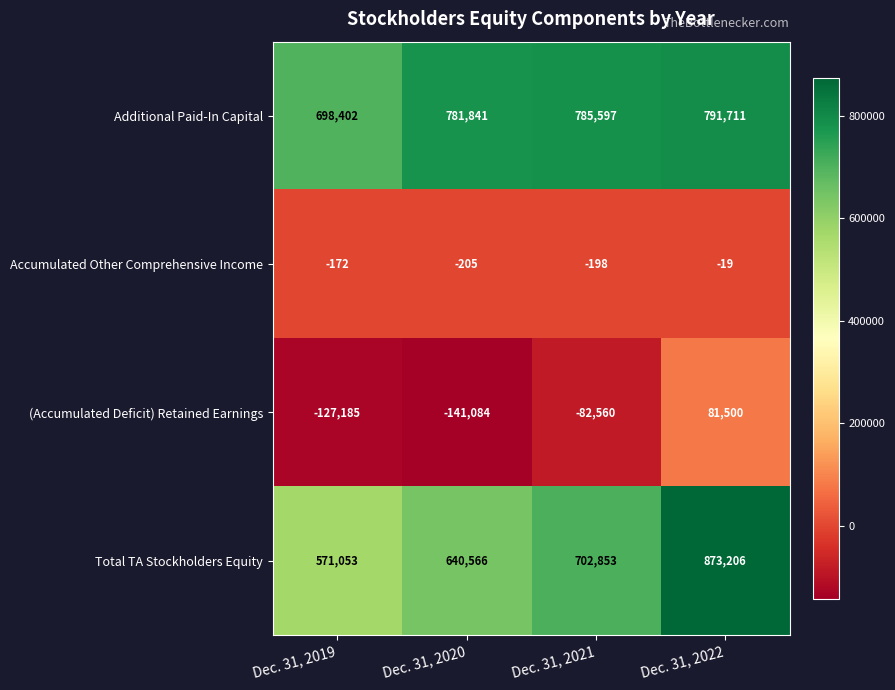

What is the sum of the (Accumulated Deficit) Retained Earnings values at Dec. 31, 2021 and Dec. 31, 2022?

-1060